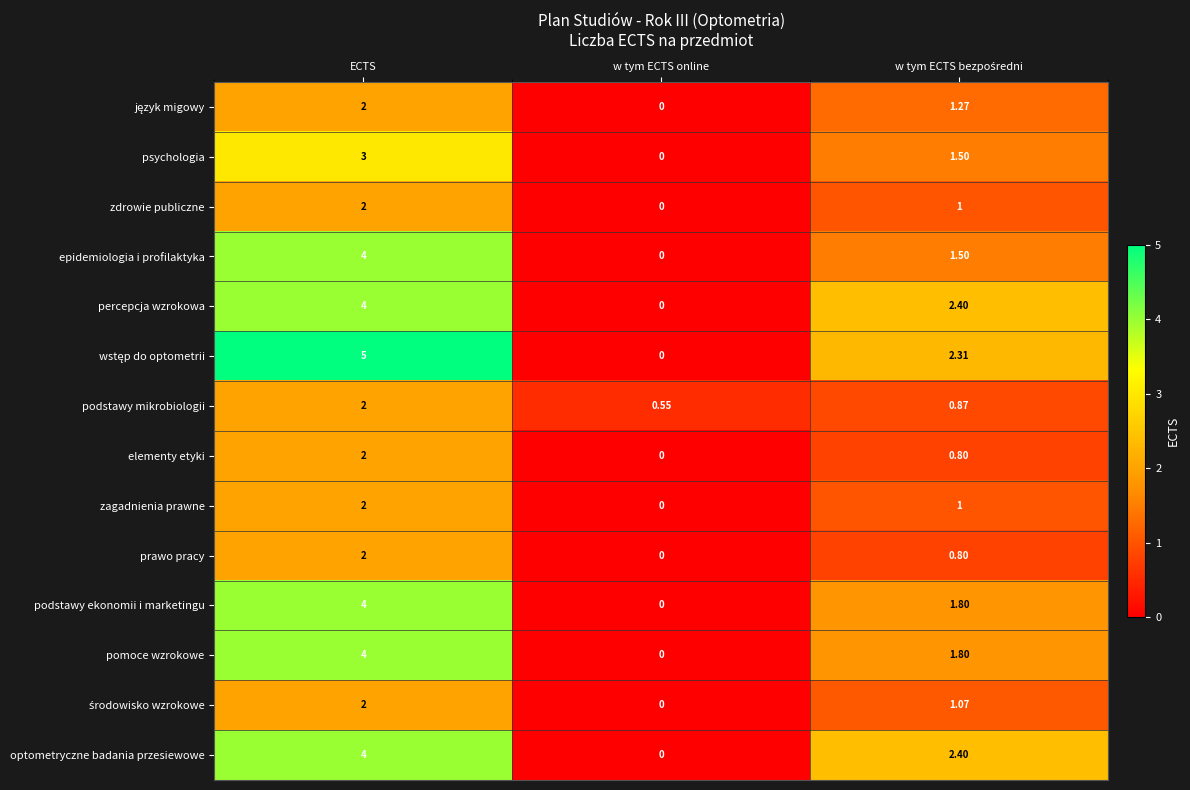

At which label does zdrowie publiczne first exceed 1?

ECTS